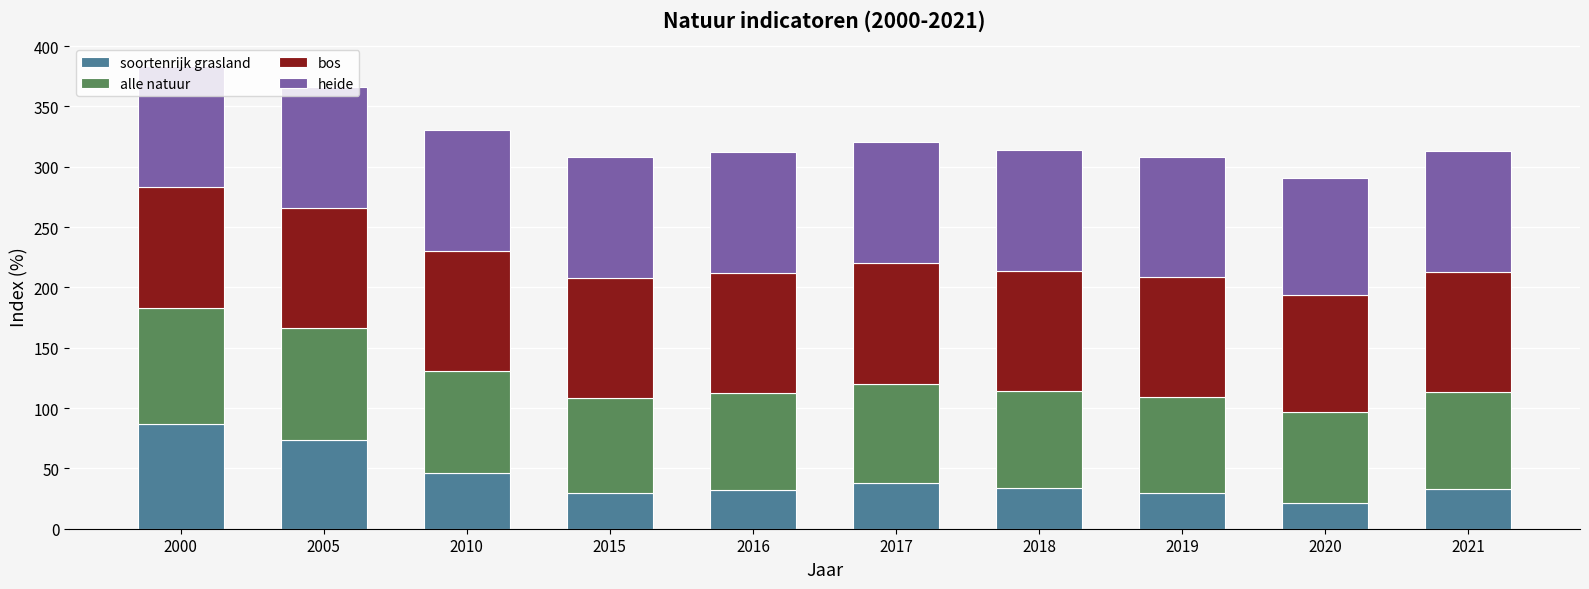

What is the sum of the soortenrijk grasland values at 2010 and 2016?

78.1